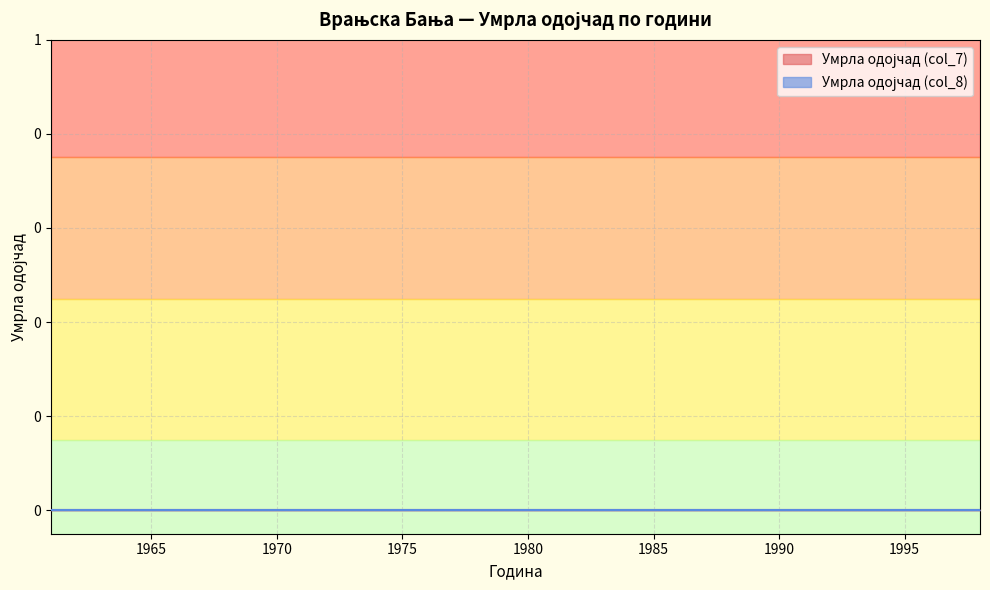

Reading left to right, extract all data points from this chart.

Година: 1961	1962	1963	1964	1965	1966	1967	1968	1969	1970	1971	1972	1973	1974	1975	1976	1977	1978	1979	1980	1981	1982	1983	1984	1985	1986	1987	1988	1989	1990	1991	1992	1993	1994	1995	1996	1997	1998
Умрла одојчад (col_7): 0	0	0	0	0	0	0	0	0	0	0	0	0	0	0	0	0	0	0	0	0	0	0	0	0	0	0	0	0	0	0	0	0	0	0	0	0	0
Умрла одојчад (col_8): 0	0	0	0	0	0	0	0	0	0	0	0	0	0	0	0	0	0	0	0	0	0	0	0	0	0	0	0	0	0	0	0	0	0	0	0	0	0